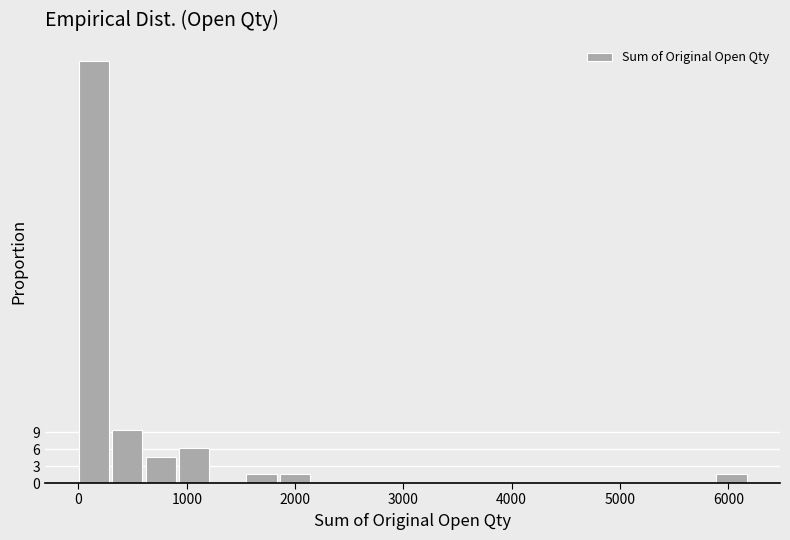

Read against the x-axis, roughly where is the centre of the tallest bar?

100